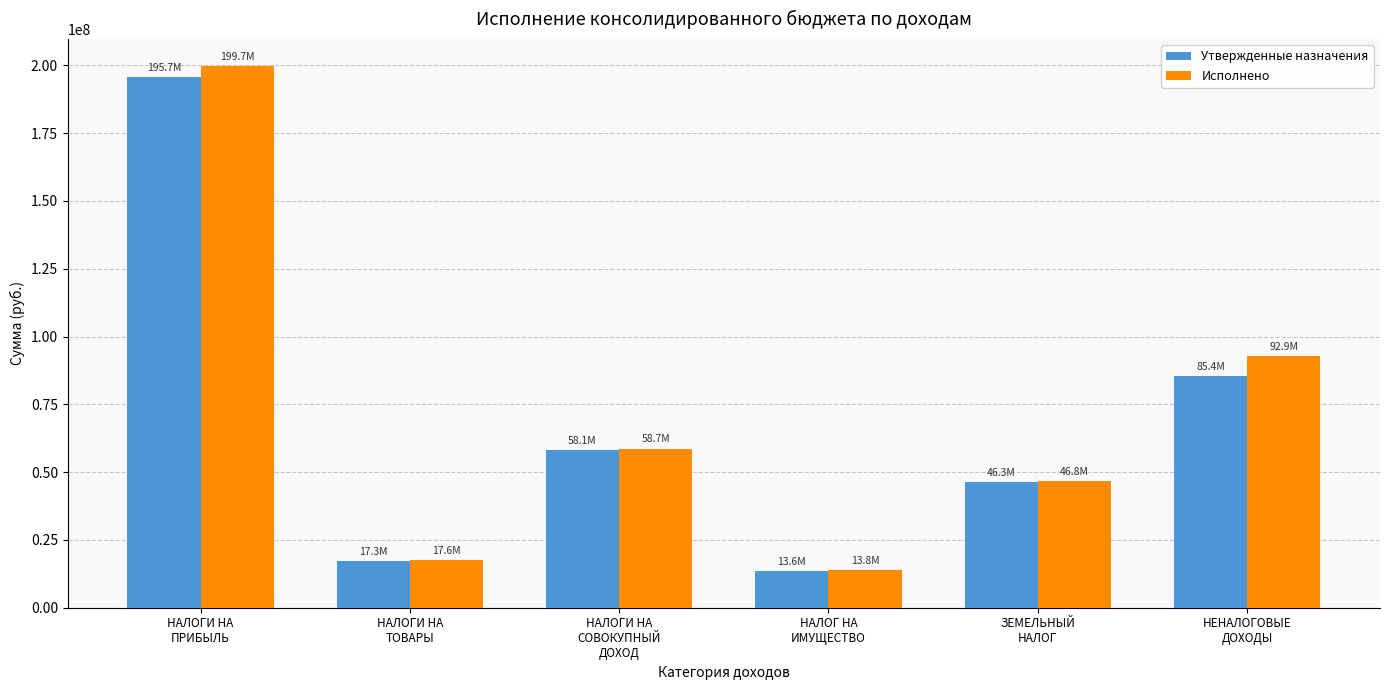

Which series has the largest range (max minus min)?

Исполнено